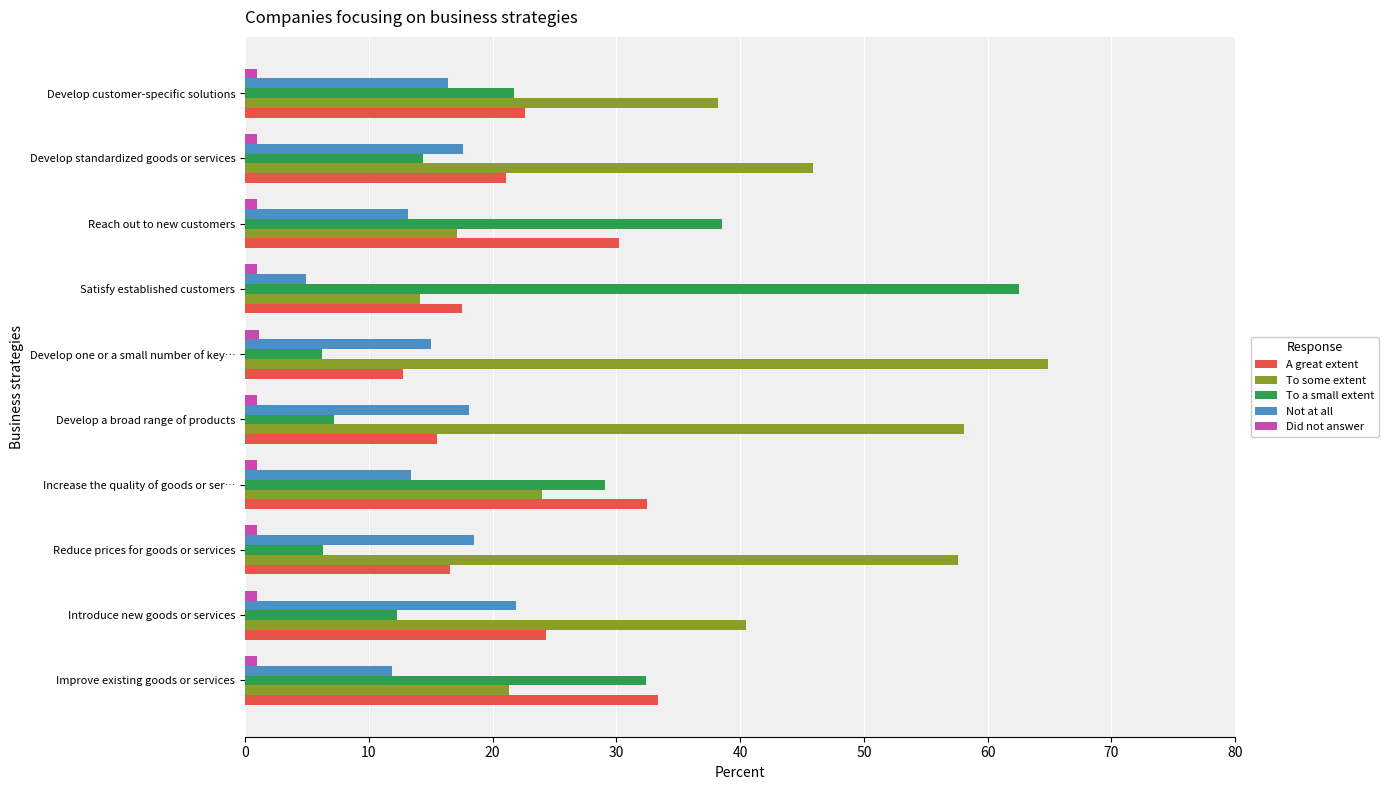

Which label corresponds to the largest value in the chart?

Develop one or a small number of key…